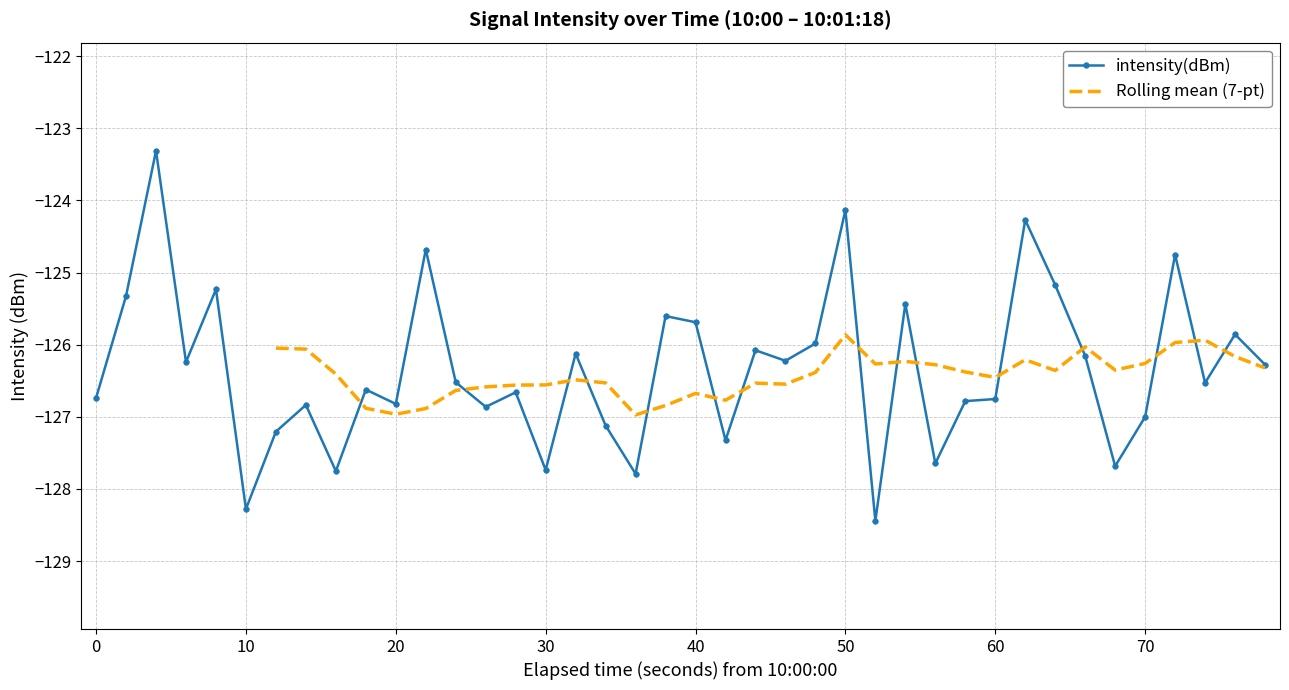

True or false: intensity(dBm) has more than 2 points higher than both neighbors.

True